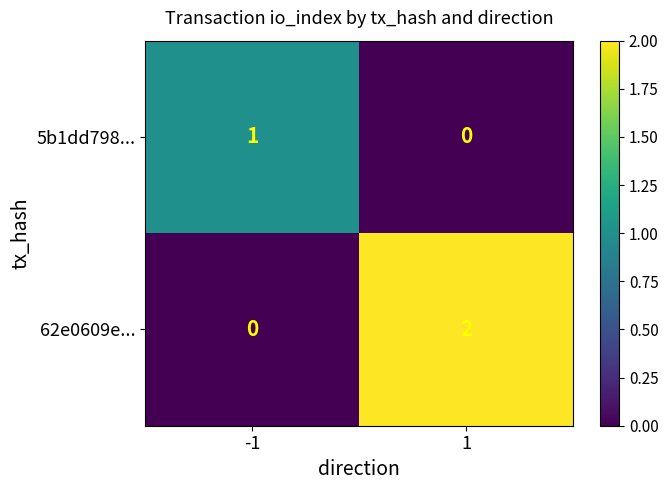

Reading left to right, what are all the values shown in this chart?

5b1dd798...: 1	0
62e0609e...: 0	2